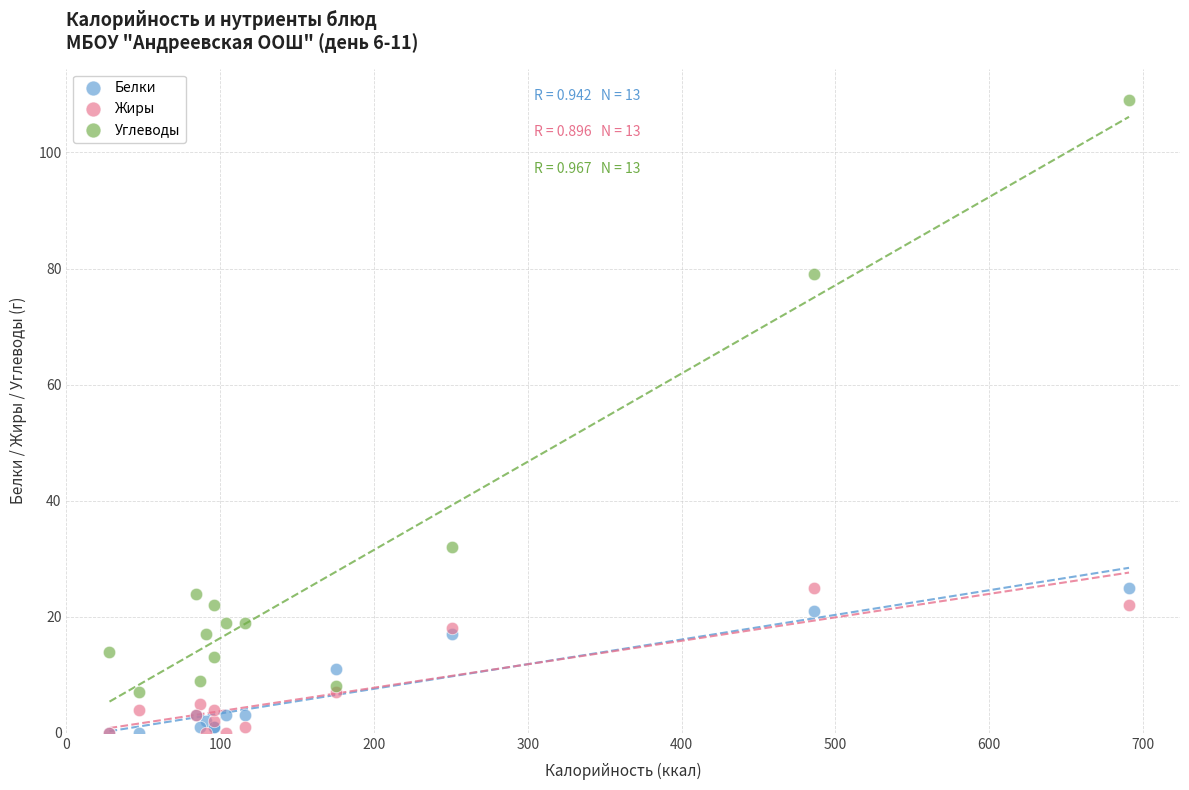

In the Углеводы series, what Y value is closest to 58?

79